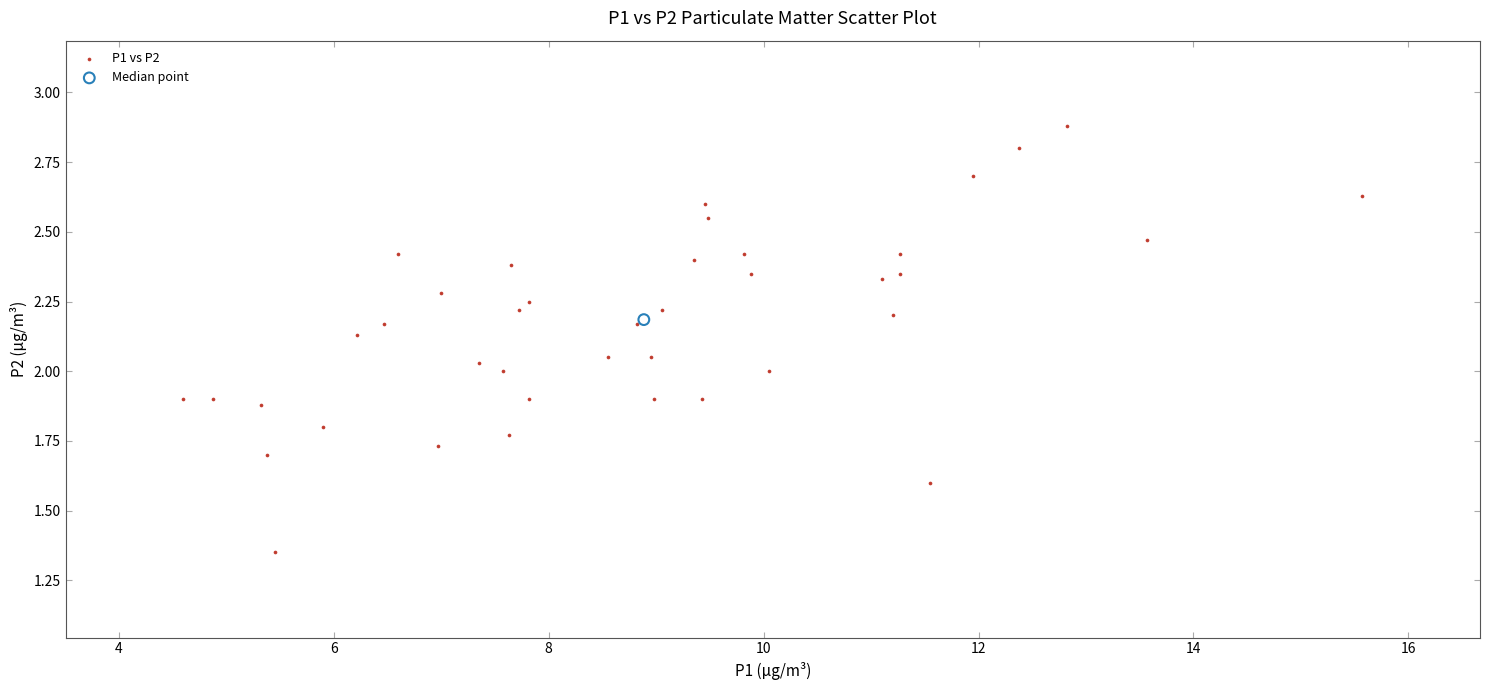

What are all the series names shown in the legend?

P1 vs P2, Median point